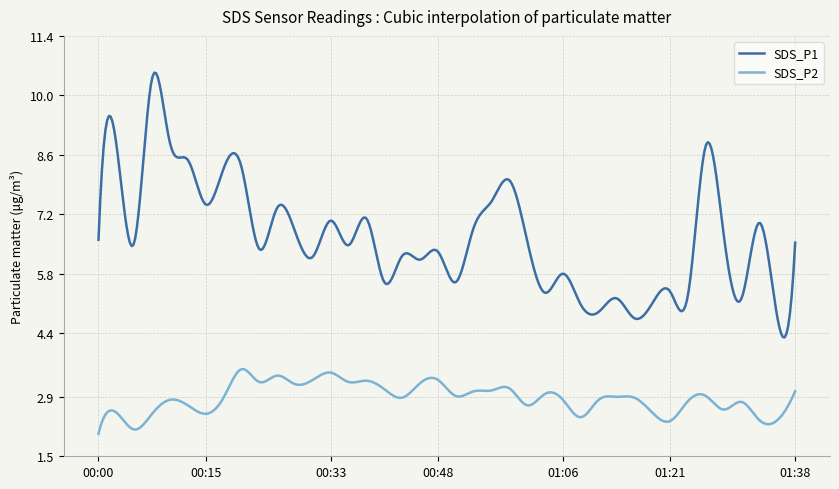

True or false: SDS_P1 and SDS_P2 intersect in this chart.

False